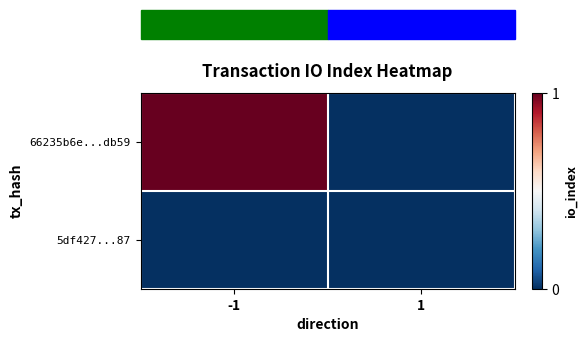

List the series in order of their overall mean, lowest first.

5df427...87, 66235b6e...db59